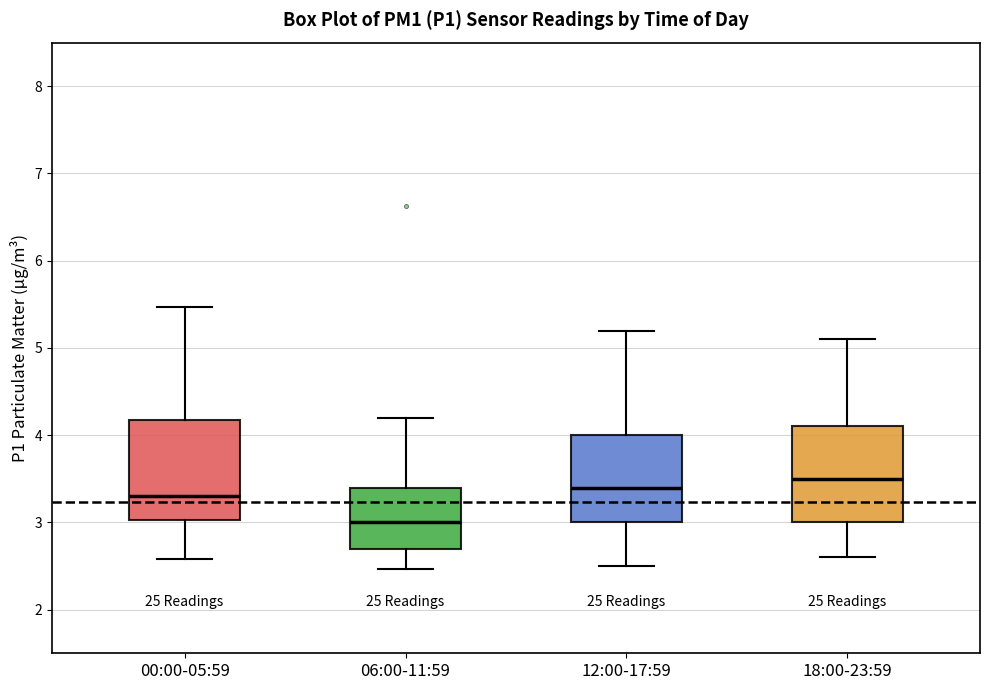

Which box has the highest median line?

18:00-23:59